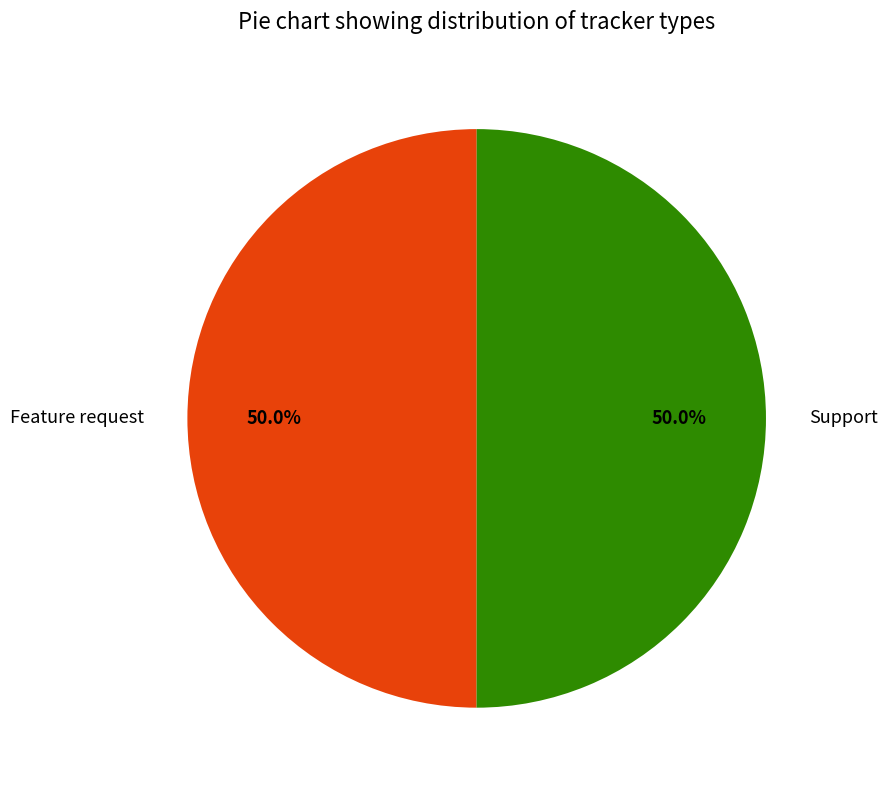

To the nearest percent, what is the combined percentage of Feature request and Support?

100%